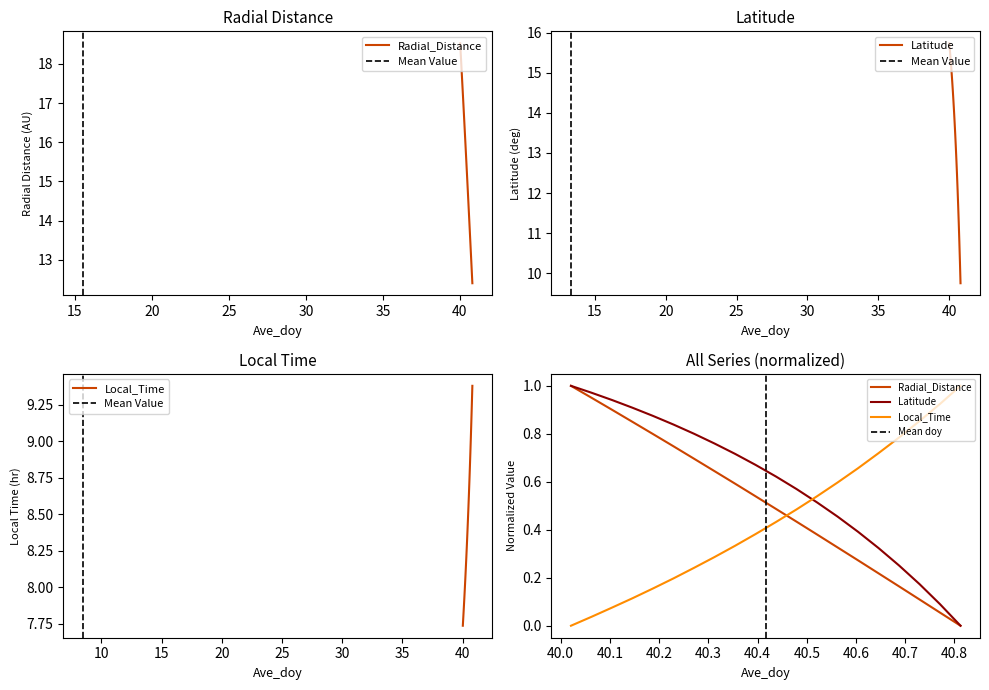

What is the difference between the maximum and minimum values in the Latitude series?

6.0